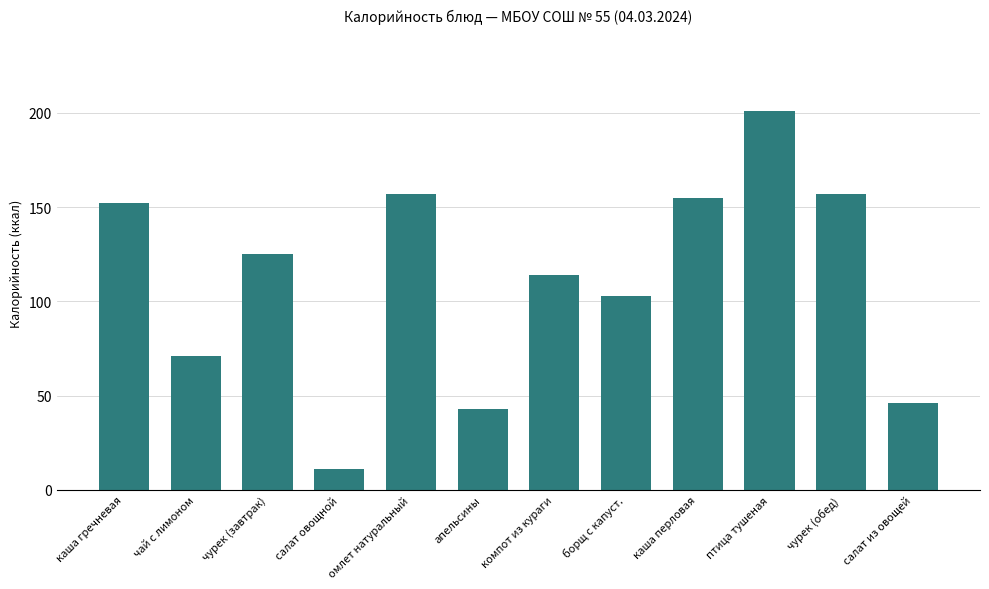

Count the number of data series in this chart.

1